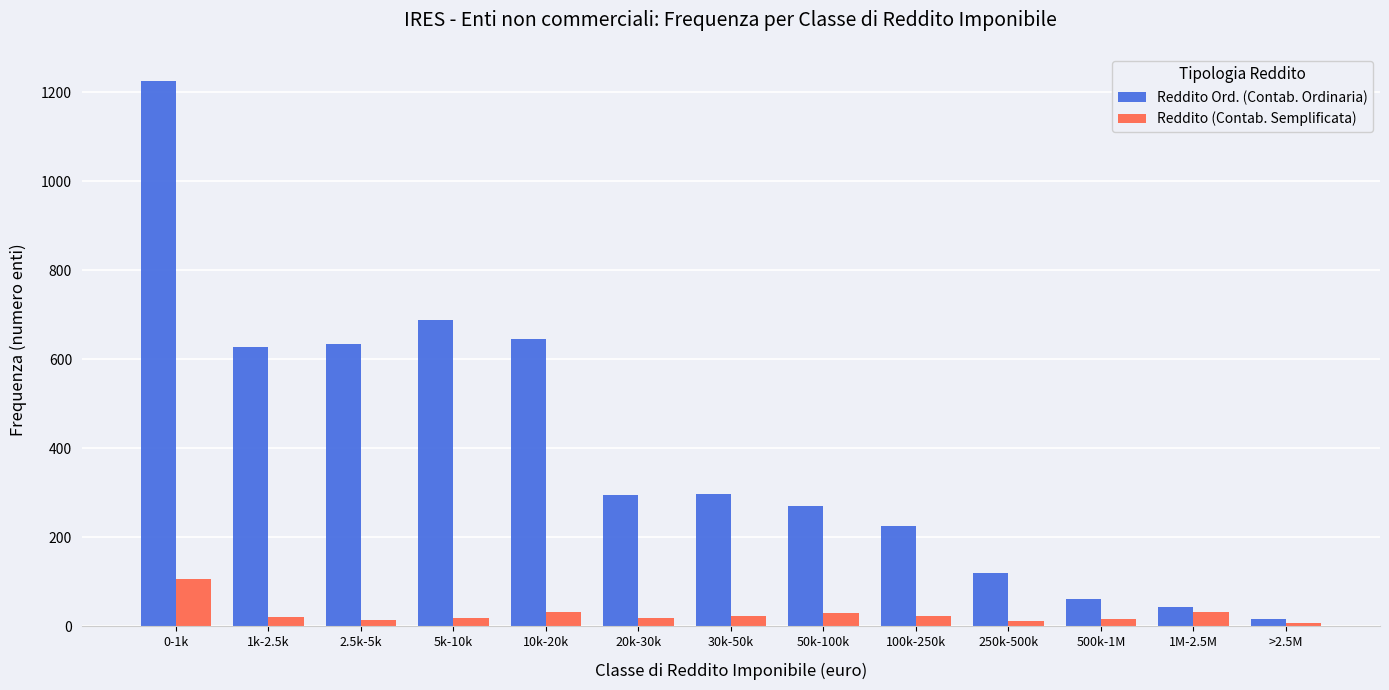

What is the maximum value for Reddito Ord. (Contab. Ordinaria)?

1225